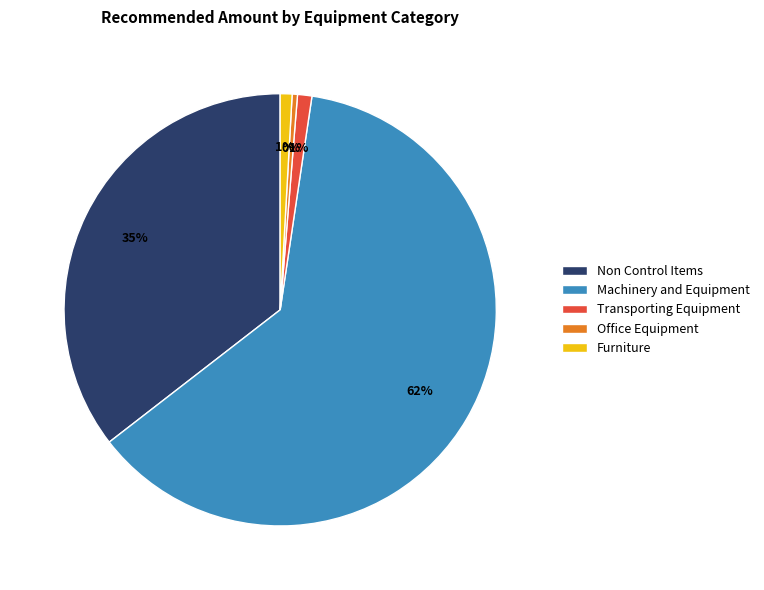

True or false: Machinery and Equipment accounts for 62% of the total.

True